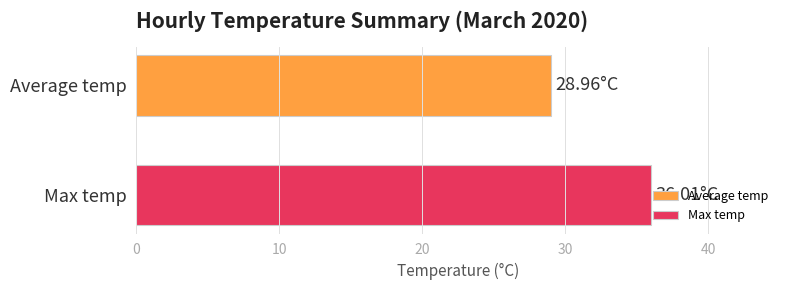

Which series has the widest spread of values?

Average temp